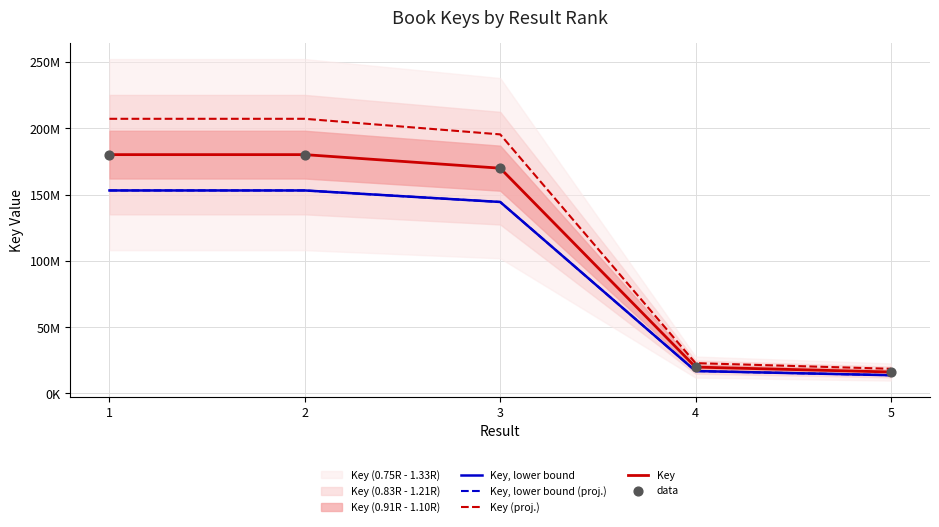

Is the value of data at 5 greater than the value of Key (proj.) at 3?

No